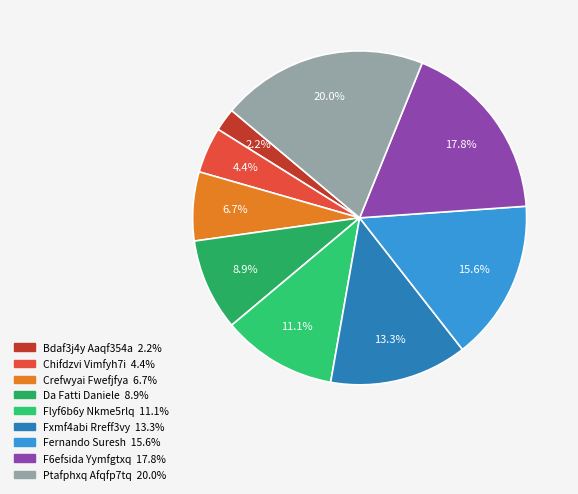

Which slice is the largest?

Ptafphxq Afqfp7tq